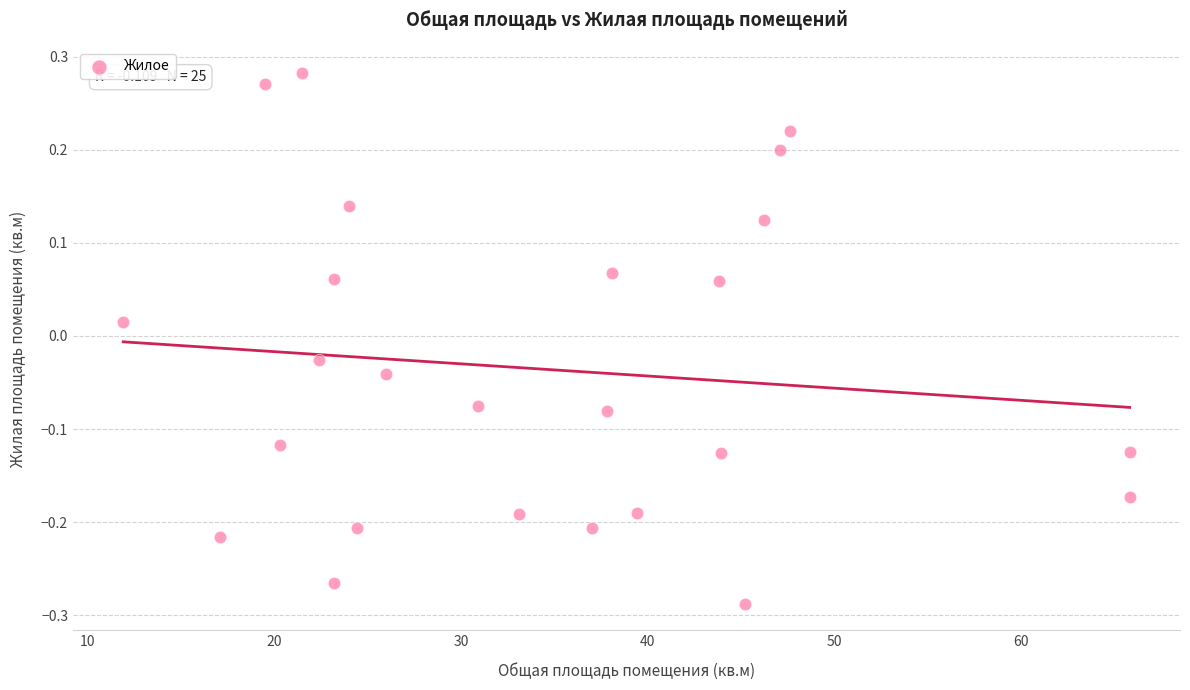

What is the range of Y values (max minus min)?

0.6